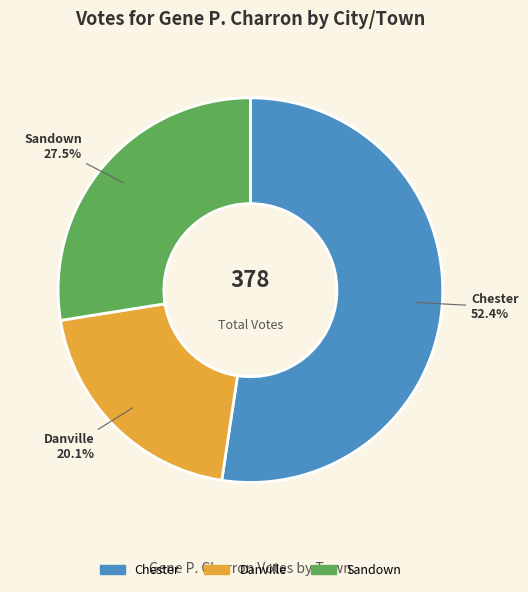

Rank the categories by value from lowest to highest.

Danville, Sandown, Chester